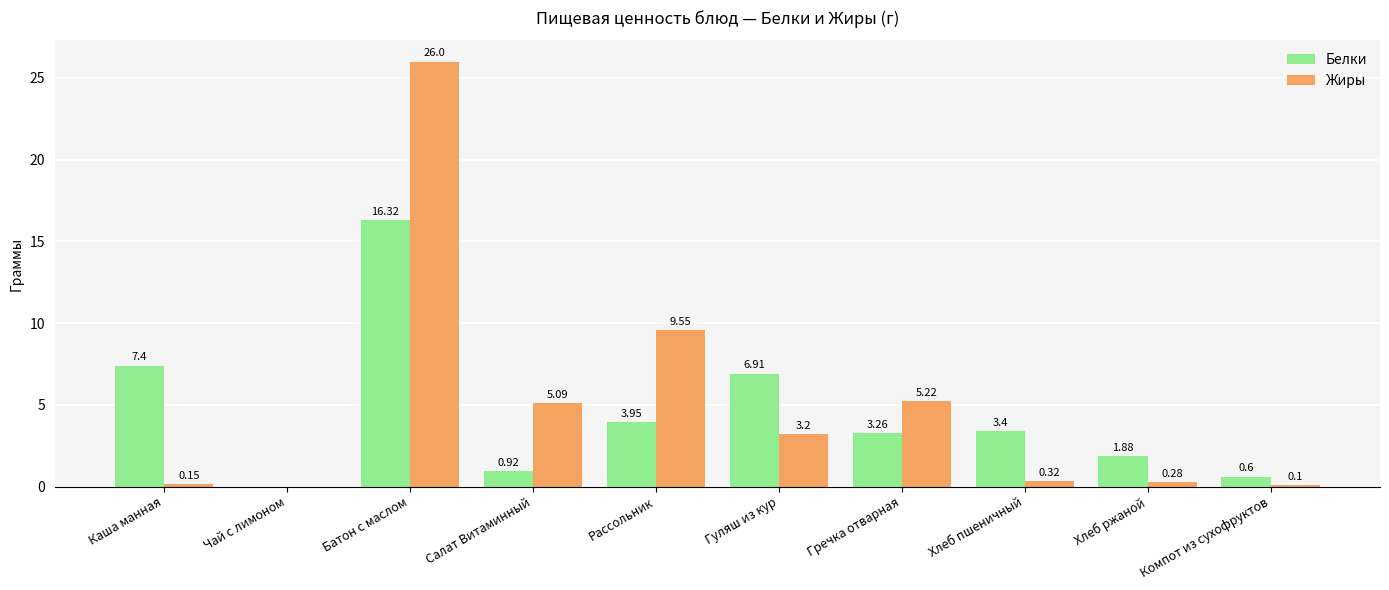

What is the average value of the Жиры series?

5.0